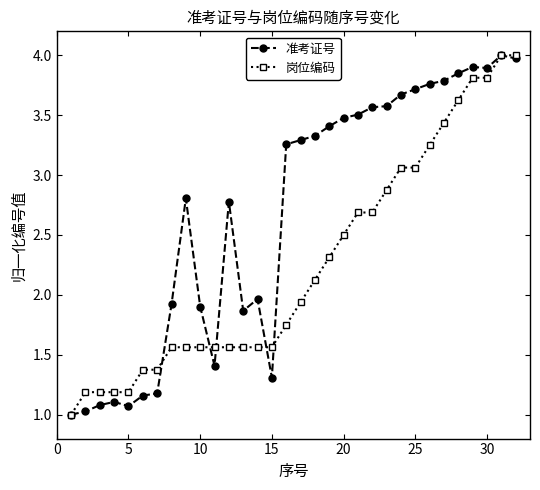

True or false: 准考证号 has more than 1 interior local peaks.

True